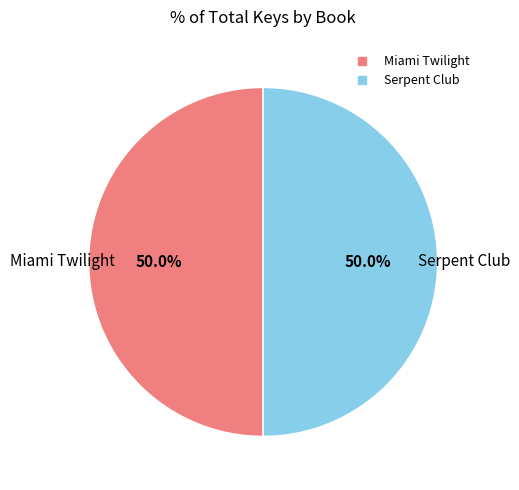

To the nearest percent, what percentage of the pie is Serpent Club?

50%